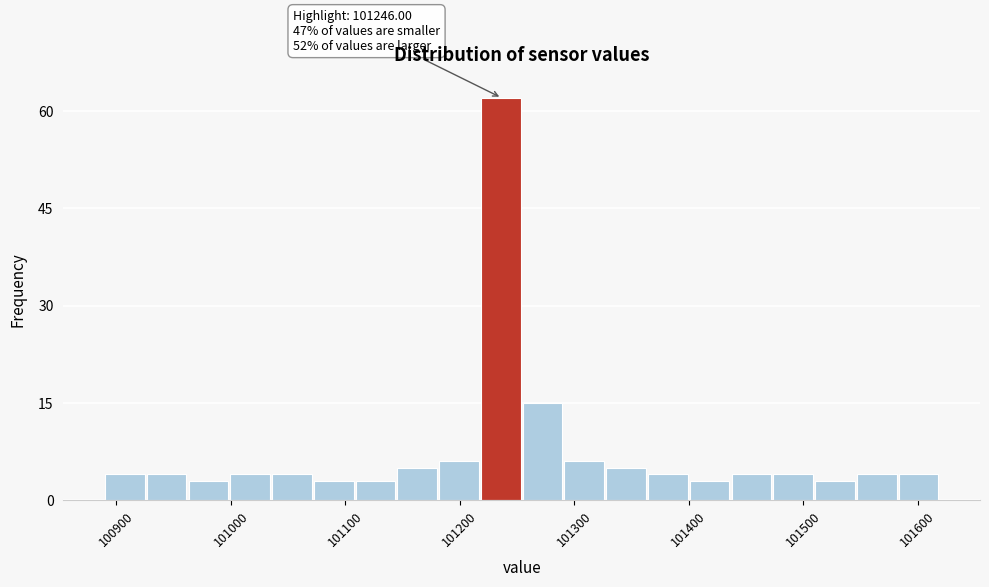

Read against the x-axis, roughly where is the centre of the tallest bar?

101240